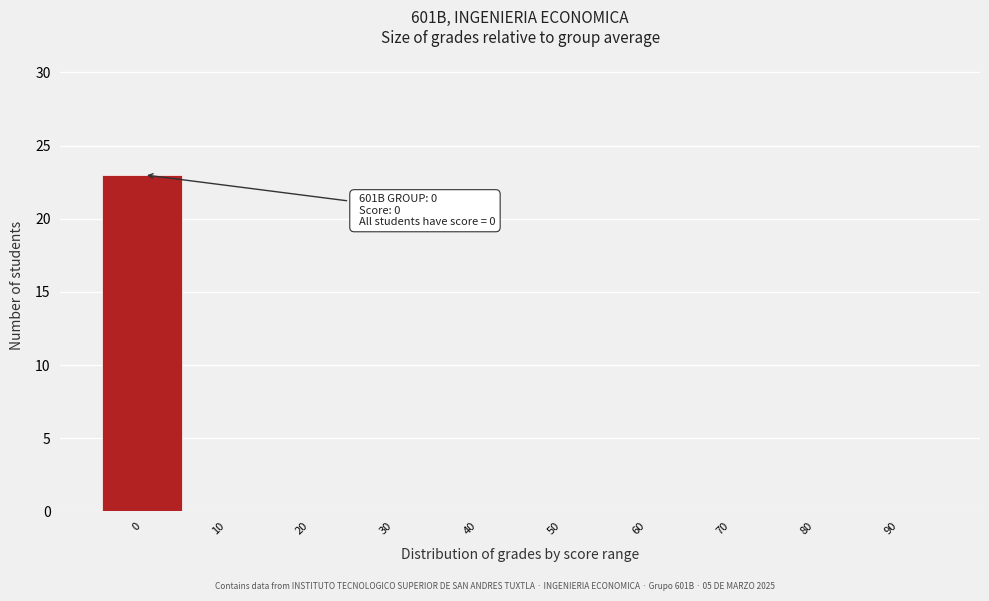

Reading right to left, list all the values displayed in this chart.

90=0	80=0	70=0	60=0	50=0	40=0	30=0	20=0	10=0	0=23